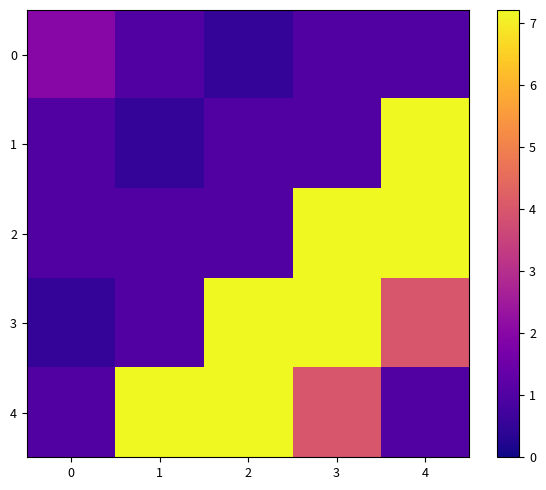

What is the difference between the second highest and minimum values in the 4 series?

6.2